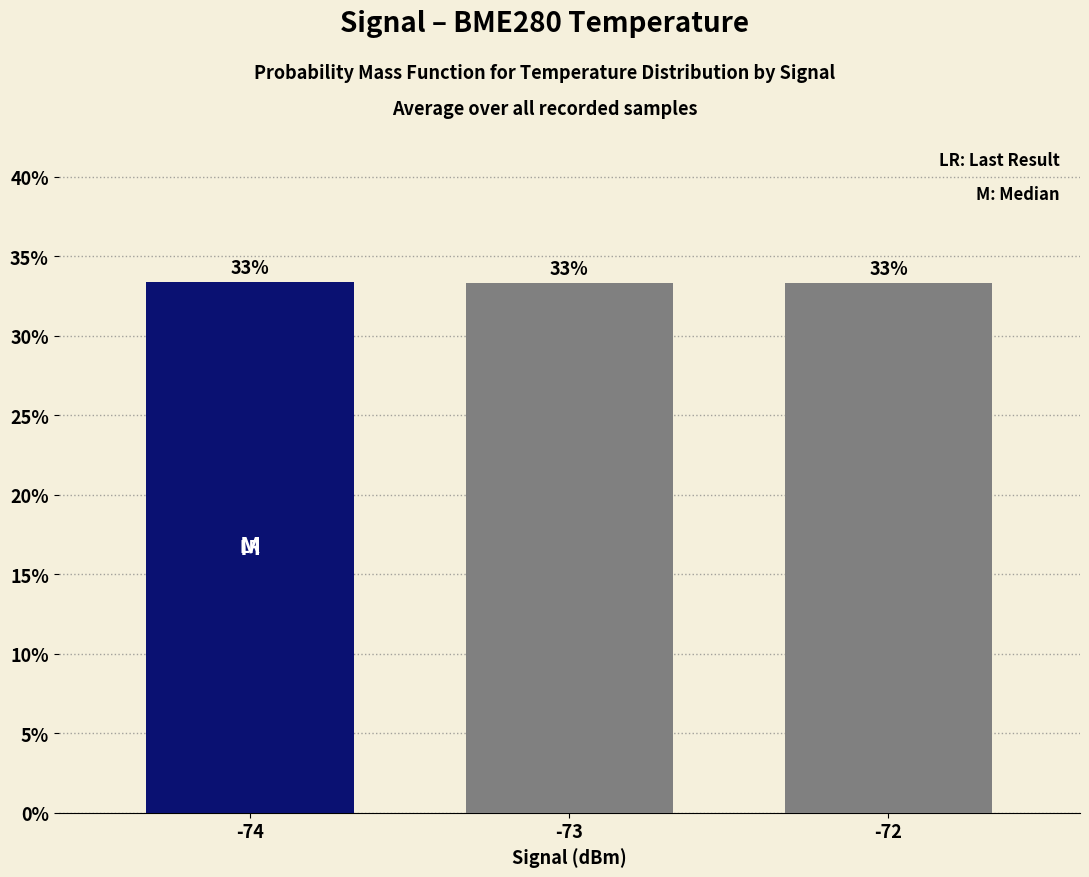

How many bars are there in total?

3